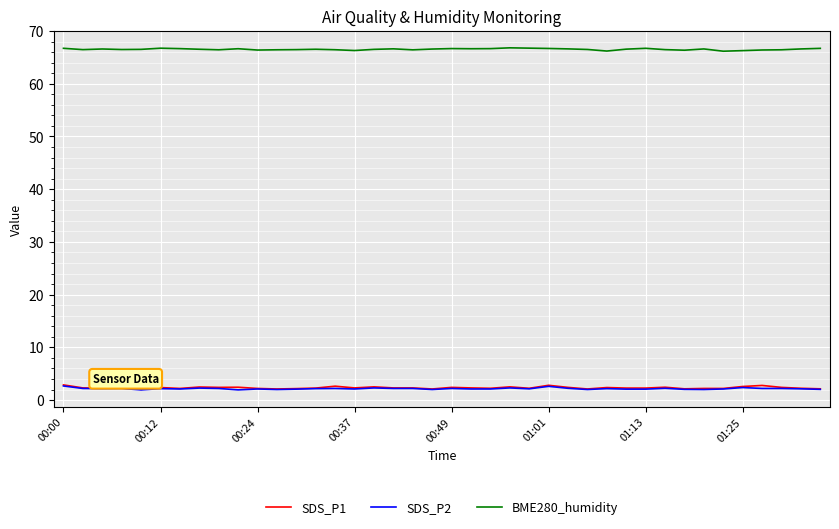

Which series has the largest total across all categories?

BME280_humidity